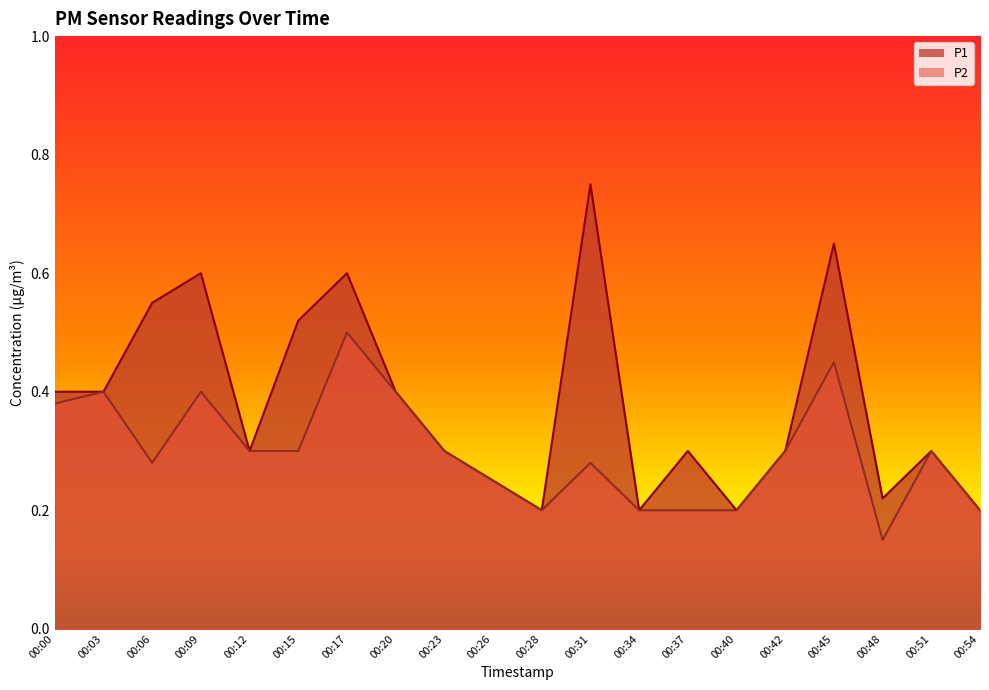

What is the value of the P2 point at the 11th from the left?

0.2